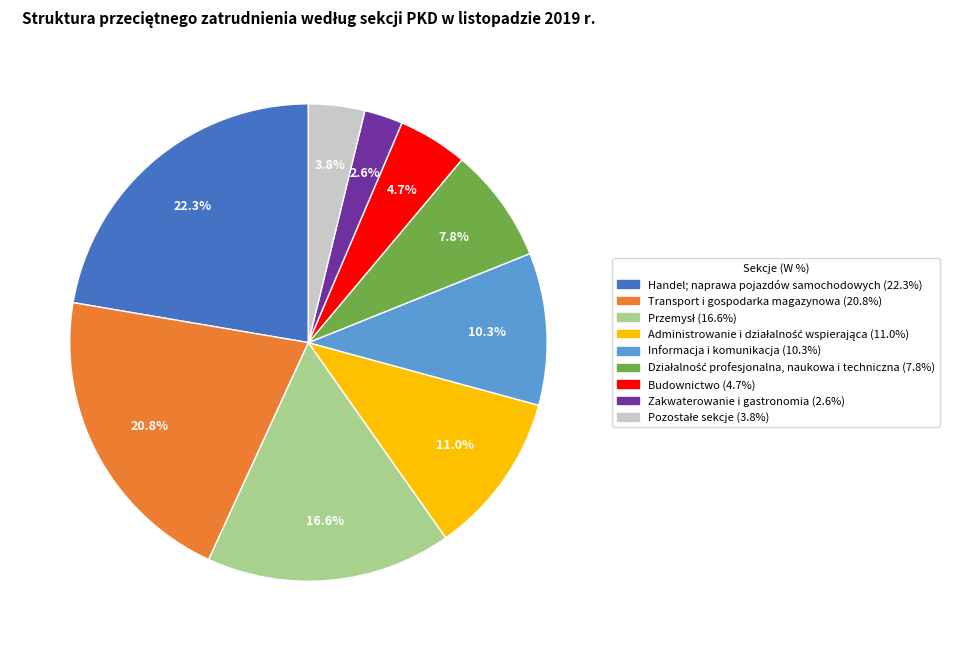

Approximately how many times larger is the value at Informacja i komunikacja compared to Handel; naprawa pojazdów samochodowych?

0.5